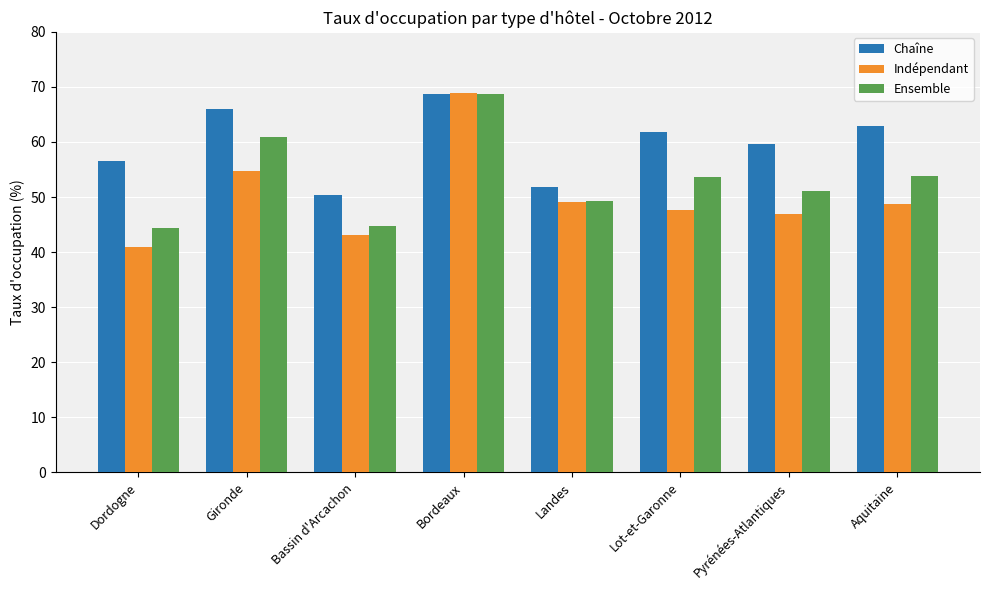

Rank the series by their average value, from lowest to highest.

Indépendant, Ensemble, Chaîne